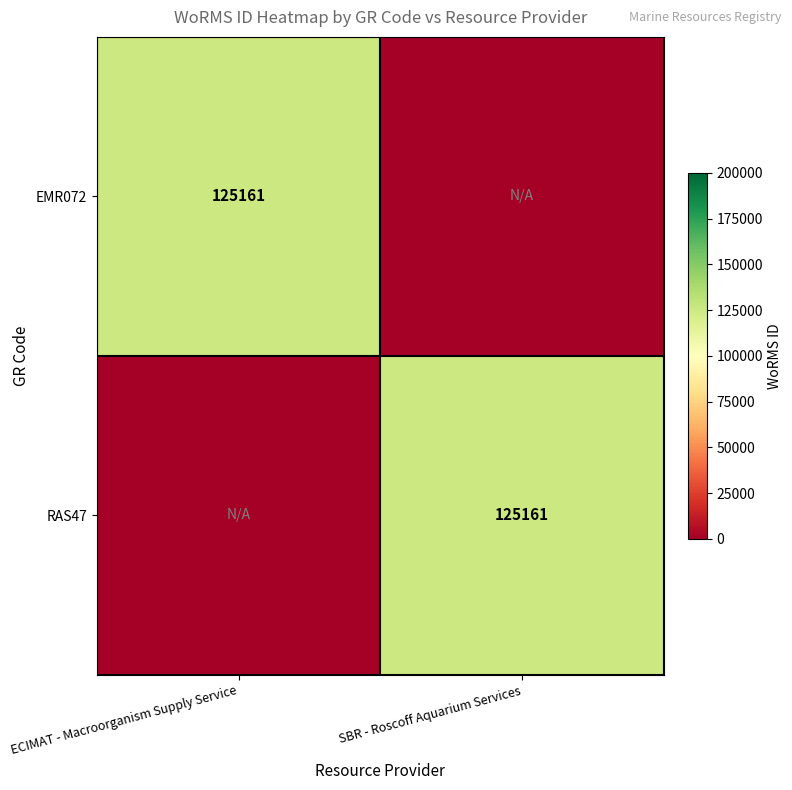

The value of RAS47 at SBR - Roscoff Aquarium Services is 55952. True or false?

False